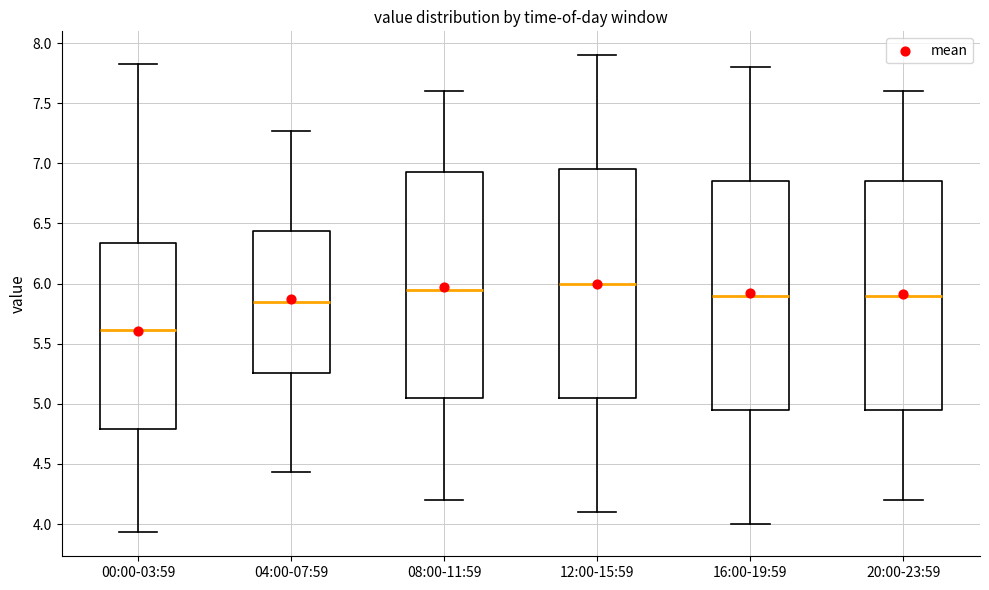

Reading left to right, read every box against the y-axis: the position of its median line, the range the box covers, and the ends of its whiskers. The values are not printed on the chart, so give them approximately, as read against the axis.

00:00-03:59: median 5.60, box 4.80 to 6.35, whiskers 3.95 to 7.85
04:00-07:59: median 5.85, box 5.25 to 6.45, whiskers 4.45 to 7.25
08:00-11:59: median 5.95, box 5.05 to 6.95, whiskers 4.20 to 7.60
12:00-15:59: median 6.00, box 5.05 to 6.95, whiskers 4.10 to 7.90
16:00-19:59: median 5.90, box 4.95 to 6.85, whiskers 4.00 to 7.80
20:00-23:59: median 5.90, box 4.95 to 6.85, whiskers 4.20 to 7.60